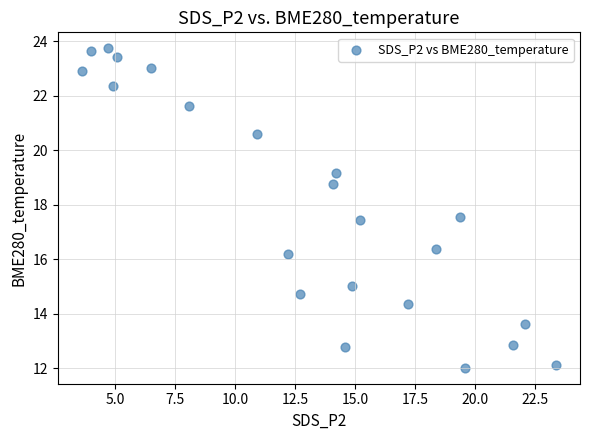

What is the range of Y values (max minus min)?

11.7